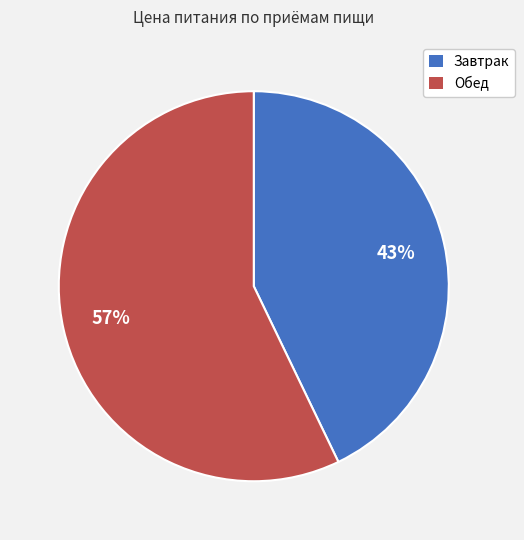

What is the majority slice?

Обед